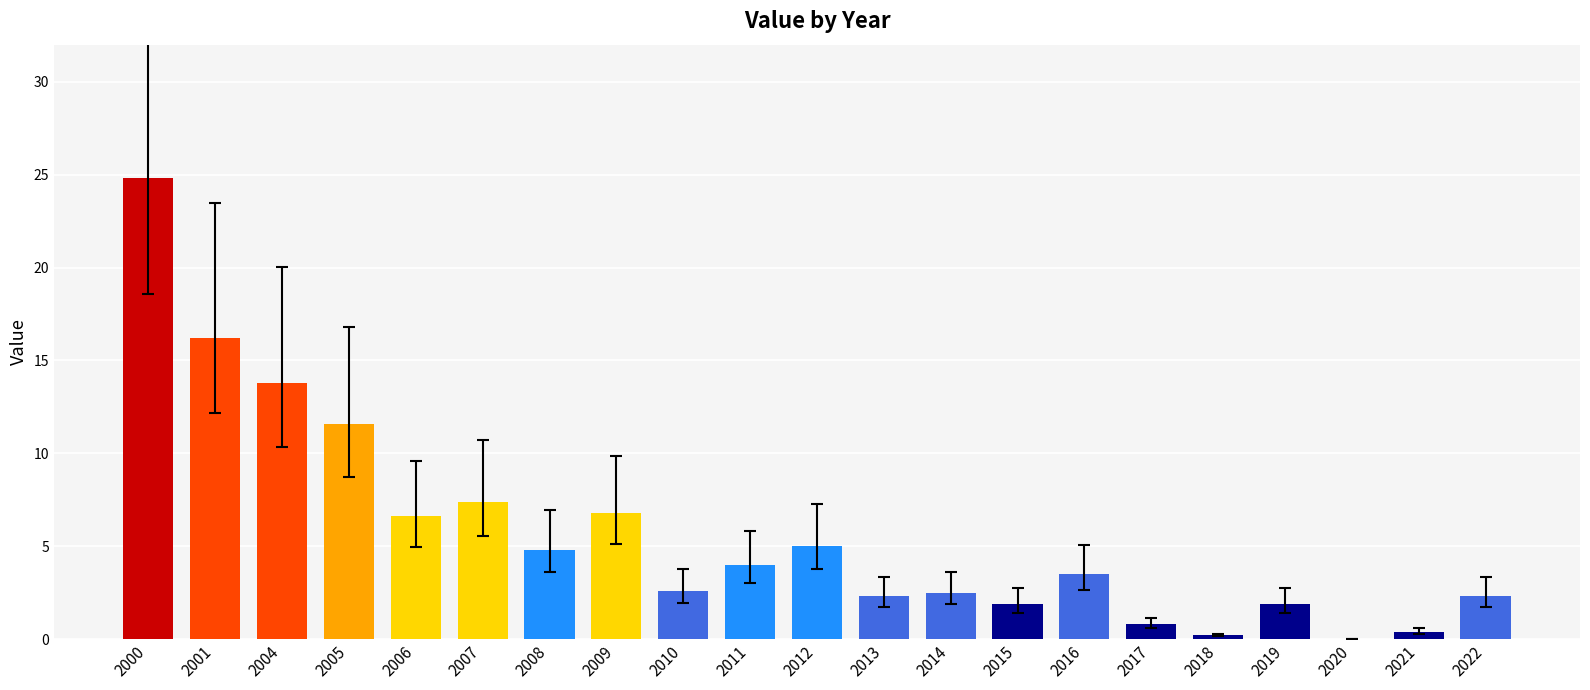

Is it true that the value at 2007 is 12.4?

False